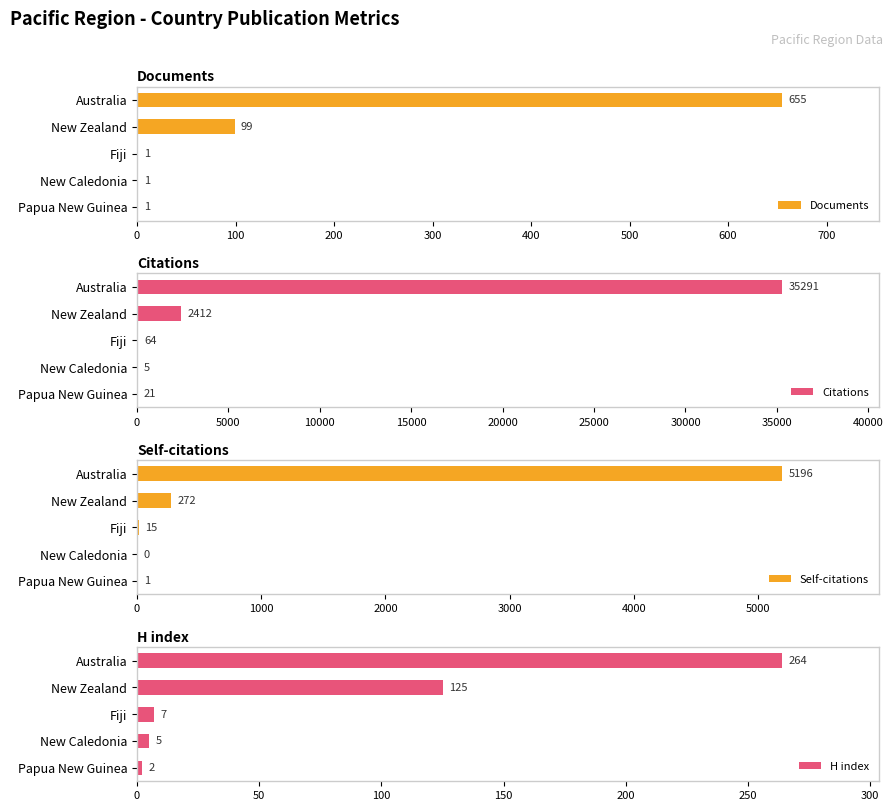

How many values in the Documents series exceed 1?

2